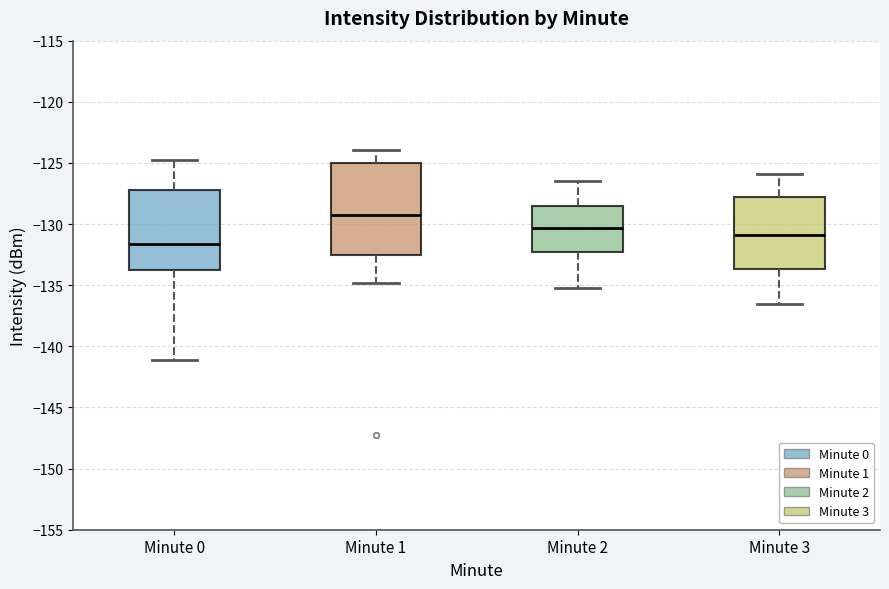

Reading left to right, transcribe this box plot: for each box, give where its median line is, the range the box spans, and where its two whiskers end, as read against the y-axis. The values are not printed on the chart, so give them approximately, as read against the axis.

Minute 0: median -131.5, box -134.0 to -127.0, whiskers -141.0 to -125.0
Minute 1: median -129.5, box -132.5 to -125.0, whiskers -135.0 to -124.0
Minute 2: median -130.5, box -132.5 to -128.5, whiskers -135.0 to -126.5
Minute 3: median -131.0, box -133.5 to -128.0, whiskers -136.5 to -126.0